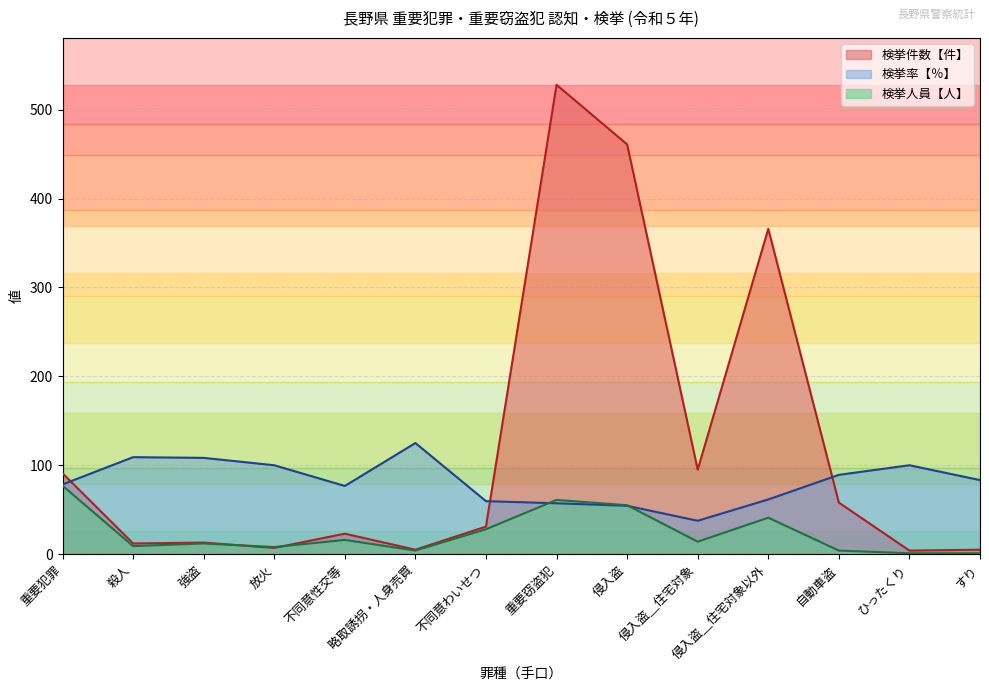

At which label does 検挙率【％】 first exceed 83?

殺人